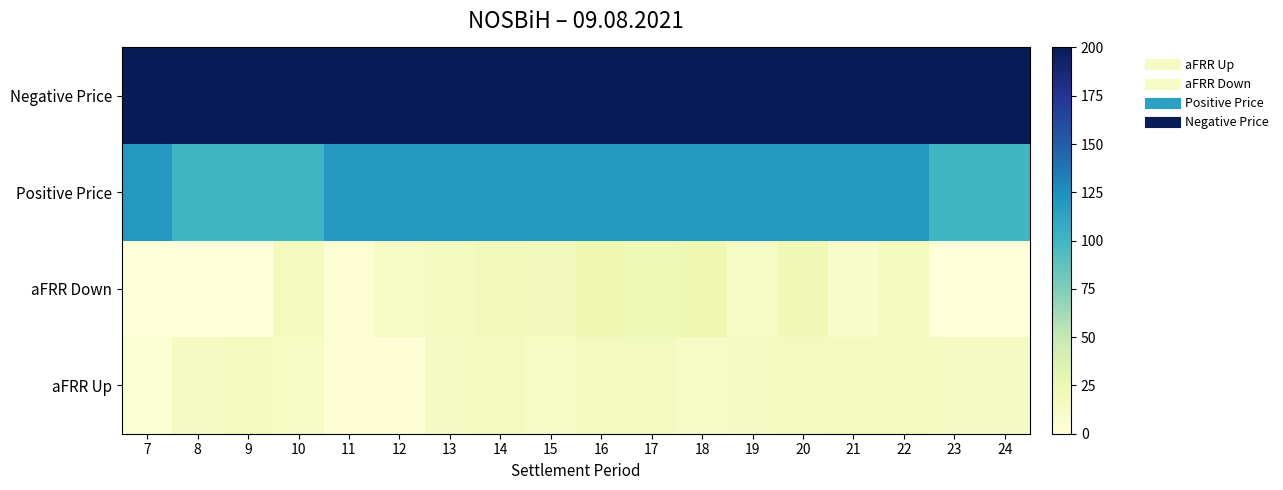

What is the total value across all series at 12?

335.2